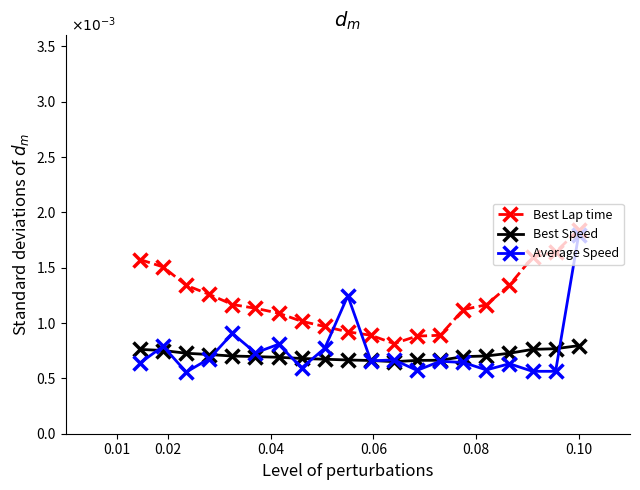

Which series has the largest total across all categories?

Best Lap time